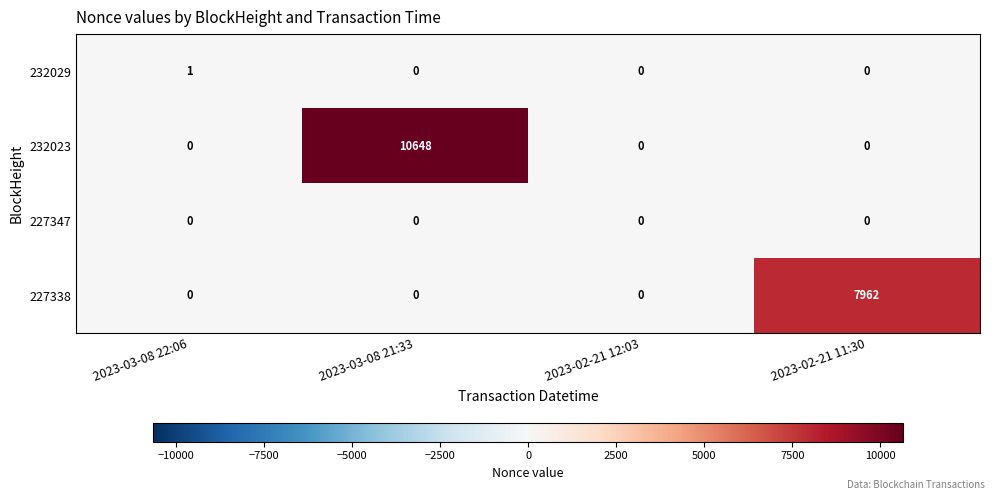

The 227347 series shows 0 at 2023-02-21 11:30. True or false?

True